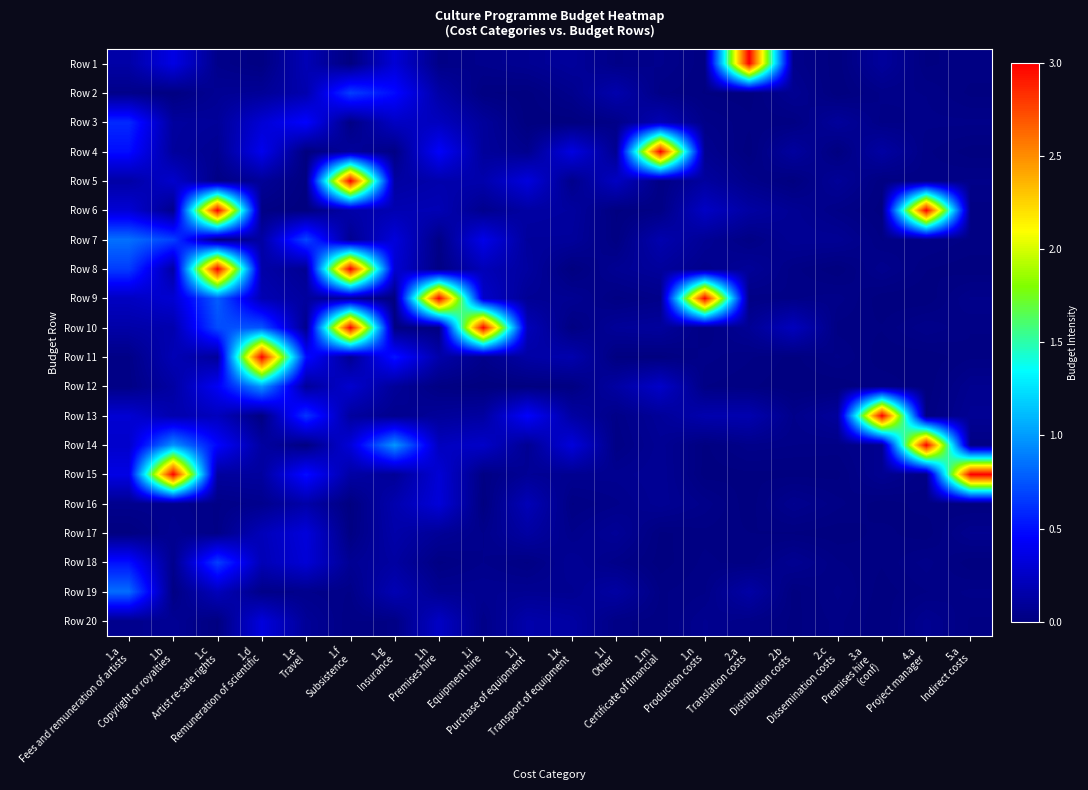

Reading left to right, transcribe all the data shown in this chart.

Row 1: 1.a
Fees and remuneration of artists=0.1	1.b
Copyright or royalties=0.4	1.c
Artist re-sale rights=0.0	1.d
Remuneration of scientific=0.0	1.e
Travel=0.2	1.f
Subsistence=0.0	1.g
Insurance=0.3	1.h
Premises hire=0.0	1.i
Equipment hire=0.1	1.j
Purchase of equipment=0.1	1.k
Transport of equipment=0.1	1.l
Other=0.0	1.m
Certificate of financial=0.0	1.n
Production costs=0.0	2.a
Translation costs=3.0	2.b
Distribution costs=0.0	2.c
Dissemination costs=0.0	3.a
Premises hire 
(conf)=0.1	4.a
Project manager=0.0	5.a
Indirect costs=0.0
Row 2: 1.a
Fees and remuneration of artists=0.0	1.b
Copyright or royalties=0.0	1.c
Artist re-sale rights=0.1	1.d
Remuneration of scientific=0.1	1.e
Travel=0.2	1.f
Subsistence=0.7	1.g
Insurance=0.5	1.h
Premises hire=0.1	1.i
Equipment hire=0.0	1.j
Purchase of equipment=0.0	1.k
Transport of equipment=0.1	1.l
Other=0.2	1.m
Certificate of financial=0.0	1.n
Production costs=0.0	2.a
Translation costs=0.0	2.b
Distribution costs=0.1	2.c
Dissemination costs=0.0	3.a
Premises hire 
(conf)=0.0	4.a
Project manager=0.0	5.a
Indirect costs=0.0
Row 3: 1.a
Fees and remuneration of artists=0.6	1.b
Copyright or royalties=0.1	1.c
Artist re-sale rights=0.1	1.d
Remuneration of scientific=0.3	1.e
Travel=0.5	1.f
Subsistence=0.0	1.g
Insurance=0.2	1.h
Premises hire=0.2	1.i
Equipment hire=0.1	1.j
Purchase of equipment=0.0	1.k
Transport of equipment=0.0	1.l
Other=0.0	1.m
Certificate of financial=0.2	1.n
Production costs=0.0	2.a
Translation costs=0.0	2.b
Distribution costs=0.0	2.c
Dissemination costs=0.1	3.a
Premises hire 
(conf)=0.0	4.a
Project manager=0.0	5.a
Indirect costs=0.0
Row 4: 1.a
Fees and remuneration of artists=0.5	1.b
Copyright or royalties=0.1	1.c
Artist re-sale rights=0.1	1.d
Remuneration of scientific=0.4	1.e
Travel=0.0	1.f
Subsistence=0.1	1.g
Insurance=0.0	1.h
Premises hire=0.4	1.i
Equipment hire=0.1	1.j
Purchase of equipment=0.1	1.k
Transport of equipment=0.4	1.l
Other=0.1	1.m
Certificate of financial=3.0	1.n
Production costs=0.1	2.a
Translation costs=0.0	2.b
Distribution costs=0.1	2.c
Dissemination costs=0.0	3.a
Premises hire 
(conf)=0.1	4.a
Project manager=0.0	5.a
Indirect costs=0.0
Row 5: 1.a
Fees and remuneration of artists=0.1	1.b
Copyright or royalties=0.3	1.c
Artist re-sale rights=0.0	1.d
Remuneration of scientific=0.1	1.e
Travel=0.0	1.f
Subsistence=3.0	1.g
Insurance=0.1	1.h
Premises hire=0.2	1.i
Equipment hire=0.2	1.j
Purchase of equipment=0.3	1.k
Transport of equipment=0.0	1.l
Other=0.2	1.m
Certificate of financial=0.0	1.n
Production costs=0.1	2.a
Translation costs=0.0	2.b
Distribution costs=0.0	2.c
Dissemination costs=0.1	3.a
Premises hire 
(conf)=0.0	4.a
Project manager=0.0	5.a
Indirect costs=0.0
Row 6: 1.a
Fees and remuneration of artists=0.3	1.b
Copyright or royalties=0.0	1.c
Artist re-sale rights=3.0	1.d
Remuneration of scientific=0.0	1.e
Travel=0.0	1.f
Subsistence=0.2	1.g
Insurance=0.2	1.h
Premises hire=0.2	1.i
Equipment hire=0.1	1.j
Purchase of equipment=0.1	1.k
Transport of equipment=0.1	1.l
Other=0.0	1.m
Certificate of financial=0.0	1.n
Production costs=0.2	2.a
Translation costs=0.1	2.b
Distribution costs=0.1	2.c
Dissemination costs=0.0	3.a
Premises hire 
(conf)=0.0	4.a
Project manager=3.0	5.a
Indirect costs=0.0
Row 7: 1.a
Fees and remuneration of artists=0.8	1.b
Copyright or royalties=0.7	1.c
Artist re-sale rights=0.0	1.d
Remuneration of scientific=0.1	1.e
Travel=0.7	1.f
Subsistence=0.1	1.g
Insurance=0.3	1.h
Premises hire=0.0	1.i
Equipment hire=0.4	1.j
Purchase of equipment=0.1	1.k
Transport of equipment=0.1	1.l
Other=0.0	1.m
Certificate of financial=0.2	1.n
Production costs=0.1	2.a
Translation costs=0.0	2.b
Distribution costs=0.1	2.c
Dissemination costs=0.1	3.a
Premises hire 
(conf)=0.0	4.a
Project manager=0.0	5.a
Indirect costs=0.0
Row 8: 1.a
Fees and remuneration of artists=0.7	1.b
Copyright or royalties=0.1	1.c
Artist re-sale rights=3.0	1.d
Remuneration of scientific=0.1	1.e
Travel=0.1	1.f
Subsistence=3.0	1.g
Insurance=0.3	1.h
Premises hire=0.0	1.i
Equipment hire=0.2	1.j
Purchase of equipment=0.1	1.k
Transport of equipment=0.0	1.l
Other=0.1	1.m
Certificate of financial=0.1	1.n
Production costs=0.1	2.a
Translation costs=0.1	2.b
Distribution costs=0.0	2.c
Dissemination costs=0.0	3.a
Premises hire 
(conf)=0.1	4.a
Project manager=0.0	5.a
Indirect costs=0.0
Row 9: 1.a
Fees and remuneration of artists=0.2	1.b
Copyright or royalties=0.3	1.c
Artist re-sale rights=0.8	1.d
Remuneration of scientific=0.2	1.e
Travel=0.1	1.f
Subsistence=0.1	1.g
Insurance=0.0	1.h
Premises hire=3.0	1.i
Equipment hire=0.3	1.j
Purchase of equipment=0.1	1.k
Transport of equipment=0.1	1.l
Other=0.0	1.m
Certificate of financial=0.0	1.n
Production costs=3.0	2.a
Translation costs=0.0	2.b
Distribution costs=0.0	2.c
Dissemination costs=0.0	3.a
Premises hire 
(conf)=0.0	4.a
Project manager=0.0	5.a
Indirect costs=0.0
Row 10: 1.a
Fees and remuneration of artists=0.1	1.b
Copyright or royalties=0.2	1.c
Artist re-sale rights=0.7	1.d
Remuneration of scientific=0.8	1.e
Travel=0.0	1.f
Subsistence=3.0	1.g
Insurance=0.0	1.h
Premises hire=0.0	1.i
Equipment hire=3.0	1.j
Purchase of equipment=0.2	1.k
Transport of equipment=0.0	1.l
Other=0.1	1.m
Certificate of financial=0.1	1.n
Production costs=0.0	2.a
Translation costs=0.1	2.b
Distribution costs=0.2	2.c
Dissemination costs=0.0	3.a
Premises hire 
(conf)=0.0	4.a
Project manager=0.0	5.a
Indirect costs=0.0
Row 11: 1.a
Fees and remuneration of artists=0.0	1.b
Copyright or royalties=0.2	1.c
Artist re-sale rights=0.1	1.d
Remuneration of scientific=3.0	1.e
Travel=0.5	1.f
Subsistence=0.1	1.g
Insurance=0.5	1.h
Premises hire=0.2	1.i
Equipment hire=0.0	1.j
Purchase of equipment=0.1	1.k
Transport of equipment=0.2	1.l
Other=0.0	1.m
Certificate of financial=0.0	1.n
Production costs=0.0	2.a
Translation costs=0.0	2.b
Distribution costs=0.0	2.c
Dissemination costs=0.0	3.a
Premises hire 
(conf)=0.0	4.a
Project manager=0.0	5.a
Indirect costs=0.0
Row 12: 1.a
Fees and remuneration of artists=0.0	1.b
Copyright or royalties=0.1	1.c
Artist re-sale rights=0.4	1.d
Remuneration of scientific=1.0	1.e
Travel=0.1	1.f
Subsistence=0.3	1.g
Insurance=0.1	1.h
Premises hire=0.0	1.i
Equipment hire=0.0	1.j
Purchase of equipment=0.0	1.k
Transport of equipment=0.0	1.l
Other=0.1	1.m
Certificate of financial=0.3	1.n
Production costs=0.0	2.a
Translation costs=0.0	2.b
Distribution costs=0.0	2.c
Dissemination costs=0.0	3.a
Premises hire 
(conf)=0.0	4.a
Project manager=0.0	5.a
Indirect costs=0.1
Row 13: 1.a
Fees and remuneration of artists=0.3	1.b
Copyright or royalties=0.2	1.c
Artist re-sale rights=0.2	1.d
Remuneration of scientific=0.0	1.e
Travel=0.6	1.f
Subsistence=0.1	1.g
Insurance=0.1	1.h
Premises hire=0.1	1.i
Equipment hire=0.1	1.j
Purchase of equipment=0.5	1.k
Transport of equipment=0.1	1.l
Other=0.0	1.m
Certificate of financial=0.1	1.n
Production costs=0.2	2.a
Translation costs=0.2	2.b
Distribution costs=0.0	2.c
Dissemination costs=0.1	3.a
Premises hire 
(conf)=3.0	4.a
Project manager=0.0	5.a
Indirect costs=0.1
Row 14: 1.a
Fees and remuneration of artists=0.3	1.b
Copyright or royalties=1.0	1.c
Artist re-sale rights=0.5	1.d
Remuneration of scientific=0.1	1.e
Travel=0.0	1.f
Subsistence=0.3	1.g
Insurance=1.0	1.h
Premises hire=0.2	1.i
Equipment hire=0.3	1.j
Purchase of equipment=0.1	1.k
Transport of equipment=0.3	1.l
Other=0.0	1.m
Certificate of financial=0.1	1.n
Production costs=0.0	2.a
Translation costs=0.0	2.b
Distribution costs=0.0	2.c
Dissemination costs=0.0	3.a
Premises hire 
(conf)=0.1	4.a
Project manager=3.0	5.a
Indirect costs=0.0
Row 15: 1.a
Fees and remuneration of artists=0.4	1.b
Copyright or royalties=3.0	1.c
Artist re-sale rights=0.1	1.d
Remuneration of scientific=0.1	1.e
Travel=0.5	1.f
Subsistence=0.1	1.g
Insurance=0.1	1.h
Premises hire=0.3	1.i
Equipment hire=0.0	1.j
Purchase of equipment=0.1	1.k
Transport of equipment=0.1	1.l
Other=0.1	1.m
Certificate of financial=0.1	1.n
Production costs=0.0	2.a
Translation costs=0.0	2.b
Distribution costs=0.0	2.c
Dissemination costs=0.0	3.a
Premises hire 
(conf)=0.1	4.a
Project manager=0.0	5.a
Indirect costs=3.0
Row 16: 1.a
Fees and remuneration of artists=0.1	1.b
Copyright or royalties=0.1	1.c
Artist re-sale rights=0.0	1.d
Remuneration of scientific=0.1	1.e
Travel=0.1	1.f
Subsistence=0.0	1.g
Insurance=0.2	1.h
Premises hire=0.3	1.i
Equipment hire=0.0	1.j
Purchase of equipment=0.2	1.k
Transport of equipment=0.0	1.l
Other=0.0	1.m
Certificate of financial=0.1	1.n
Production costs=0.0	2.a
Translation costs=0.0	2.b
Distribution costs=0.1	2.c
Dissemination costs=0.0	3.a
Premises hire 
(conf)=0.0	4.a
Project manager=0.0	5.a
Indirect costs=0.0
Row 17: 1.a
Fees and remuneration of artists=0.0	1.b
Copyright or royalties=0.1	1.c
Artist re-sale rights=0.0	1.d
Remuneration of scientific=0.2	1.e
Travel=0.3	1.f
Subsistence=0.0	1.g
Insurance=0.2	1.h
Premises hire=0.1	1.i
Equipment hire=0.0	1.j
Purchase of equipment=0.1	1.k
Transport of equipment=0.0	1.l
Other=0.1	1.m
Certificate of financial=0.0	1.n
Production costs=0.0	2.a
Translation costs=0.0	2.b
Distribution costs=0.0	2.c
Dissemination costs=0.0	3.a
Premises hire 
(conf)=0.0	4.a
Project manager=0.0	5.a
Indirect costs=0.1
Row 18: 1.a
Fees and remuneration of artists=0.5	1.b
Copyright or royalties=0.1	1.c
Artist re-sale rights=0.7	1.d
Remuneration of scientific=0.2	1.e
Travel=0.3	1.f
Subsistence=0.1	1.g
Insurance=0.1	1.h
Premises hire=0.0	1.i
Equipment hire=0.0	1.j
Purchase of equipment=0.0	1.k
Transport of equipment=0.1	1.l
Other=0.0	1.m
Certificate of financial=0.0	1.n
Production costs=0.0	2.a
Translation costs=0.0	2.b
Distribution costs=0.1	2.c
Dissemination costs=0.0	3.a
Premises hire 
(conf)=0.0	4.a
Project manager=0.0	5.a
Indirect costs=0.0
Row 19: 1.a
Fees and remuneration of artists=0.8	1.b
Copyright or royalties=0.0	1.c
Artist re-sale rights=0.2	1.d
Remuneration of scientific=0.0	1.e
Travel=0.0	1.f
Subsistence=0.0	1.g
Insurance=0.2	1.h
Premises hire=0.1	1.i
Equipment hire=0.1	1.j
Purchase of equipment=0.1	1.k
Transport of equipment=0.1	1.l
Other=0.1	1.m
Certificate of financial=0.0	1.n
Production costs=0.0	2.a
Translation costs=0.1	2.b
Distribution costs=0.0	2.c
Dissemination costs=0.0	3.a
Premises hire 
(conf)=0.0	4.a
Project manager=0.0	5.a
Indirect costs=0.0
Row 20: 1.a
Fees and remuneration of artists=0.0	1.b
Copyright or royalties=0.1	1.c
Artist re-sale rights=0.0	1.d
Remuneration of scientific=0.3	1.e
Travel=0.1	1.f
Subsistence=0.0	1.g
Insurance=0.0	1.h
Premises hire=0.2	1.i
Equipment hire=0.0	1.j
Purchase of equipment=0.2	1.k
Transport of equipment=0.1	1.l
Other=0.0	1.m
Certificate of financial=0.0	1.n
Production costs=0.1	2.a
Translation costs=0.0	2.b
Distribution costs=0.0	2.c
Dissemination costs=0.0	3.a
Premises hire 
(conf)=0.0	4.a
Project manager=0.1	5.a
Indirect costs=0.0